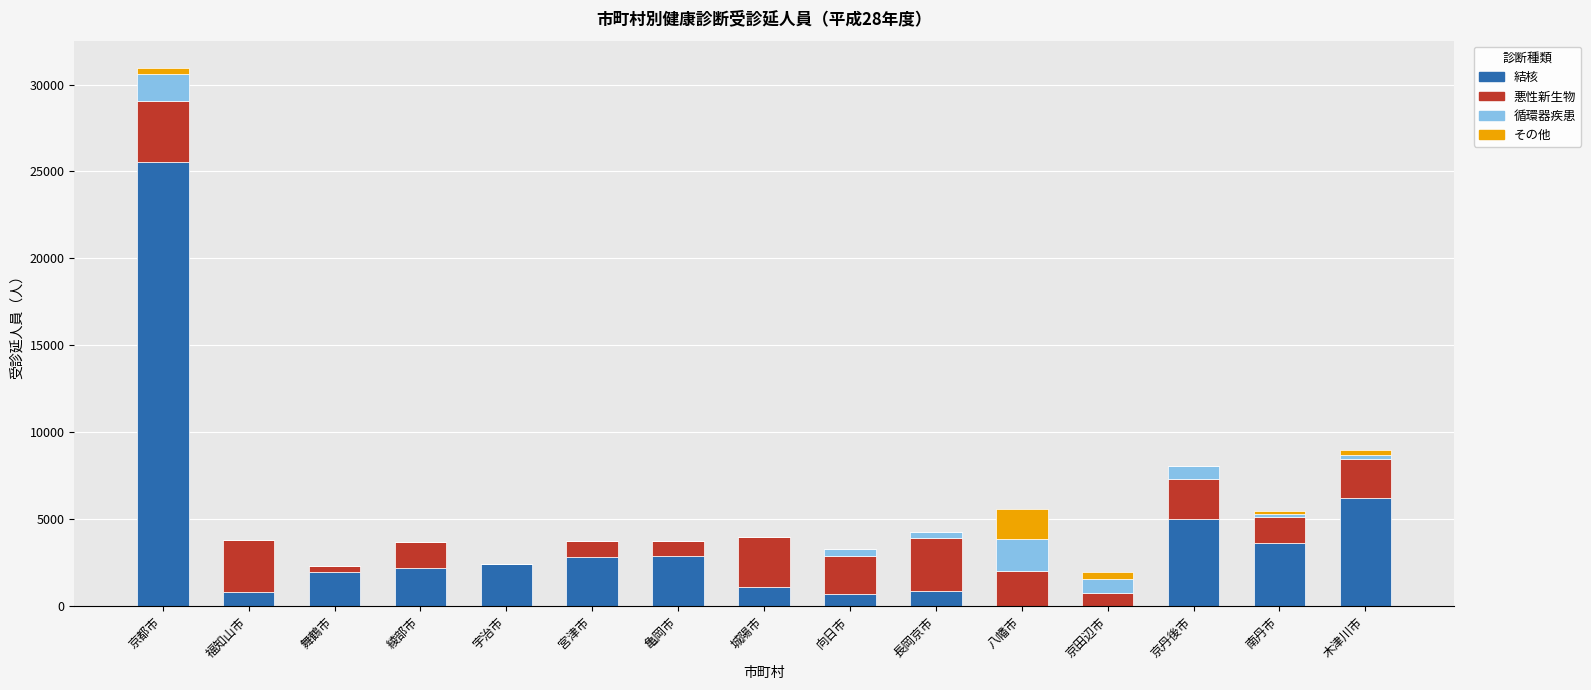

The 結核 series shows 8660 at 京丹後市. True or false?

False